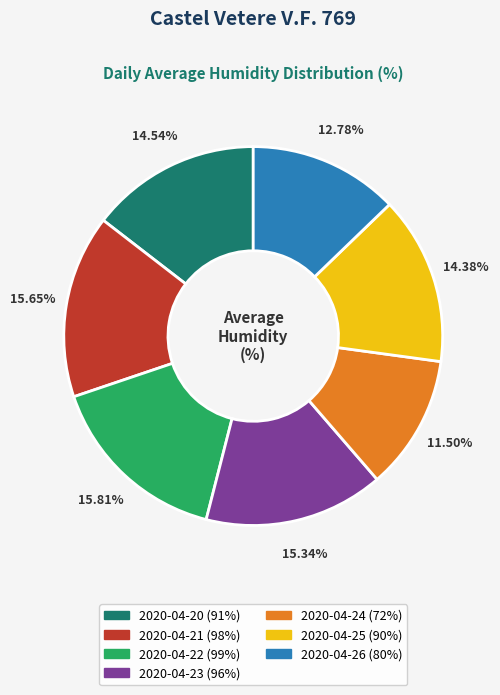

Between 2020-04-21 and 2020-04-24, which is larger?

2020-04-21